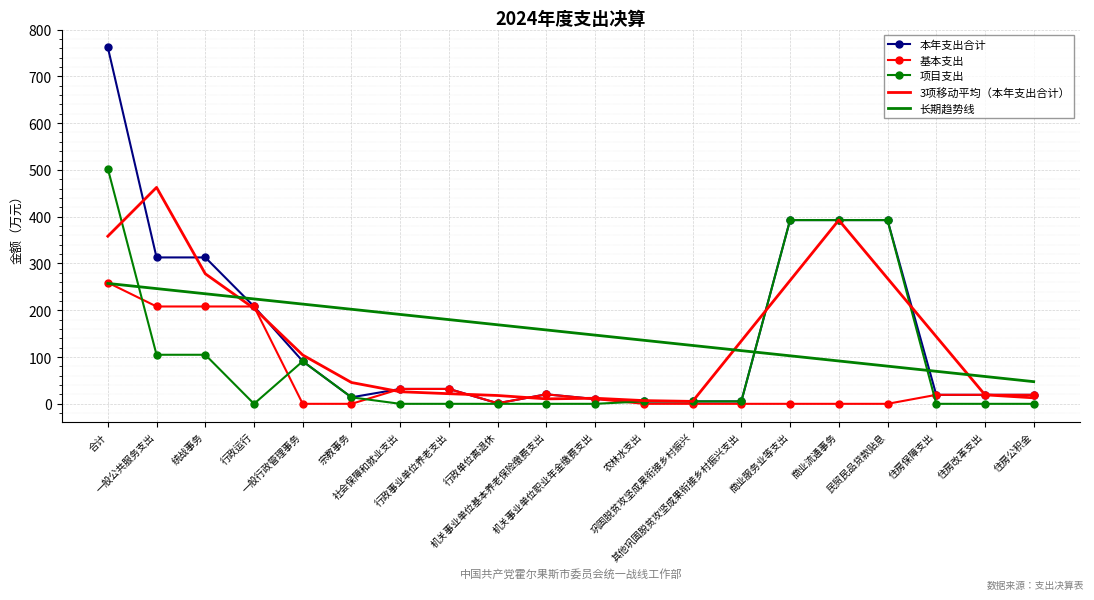

What is the maximum value shown in the chart?

761.9